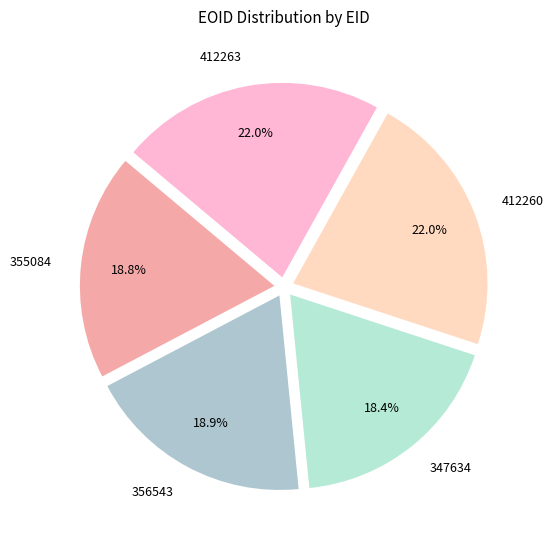

To the nearest percent, what portion does 412263 represent?

22%